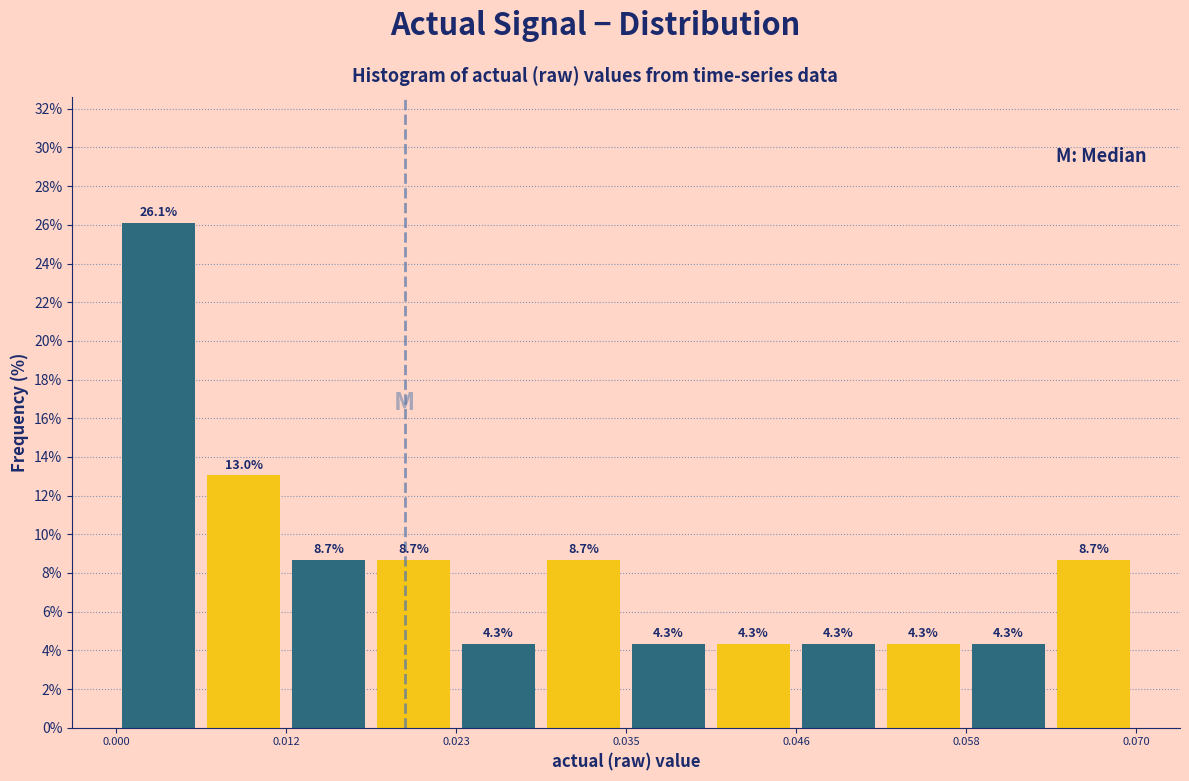

Around what value on the x-axis is the tallest bar? Give the approximate position of its centre, as read against the axis.

0.004